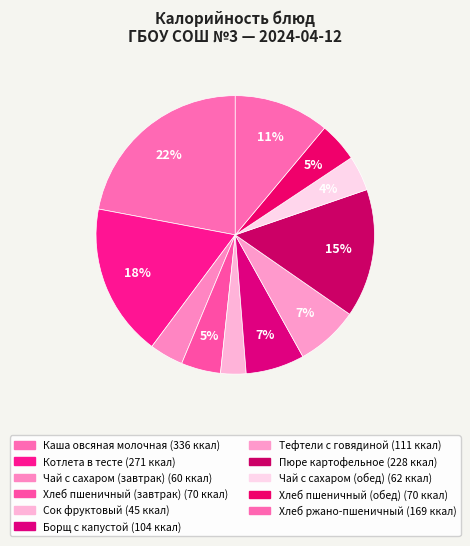

Approximately how many times larger is the value at Хлеб ржано-пшеничный compared to Хлеб пшеничный (завтрак)?

2.4